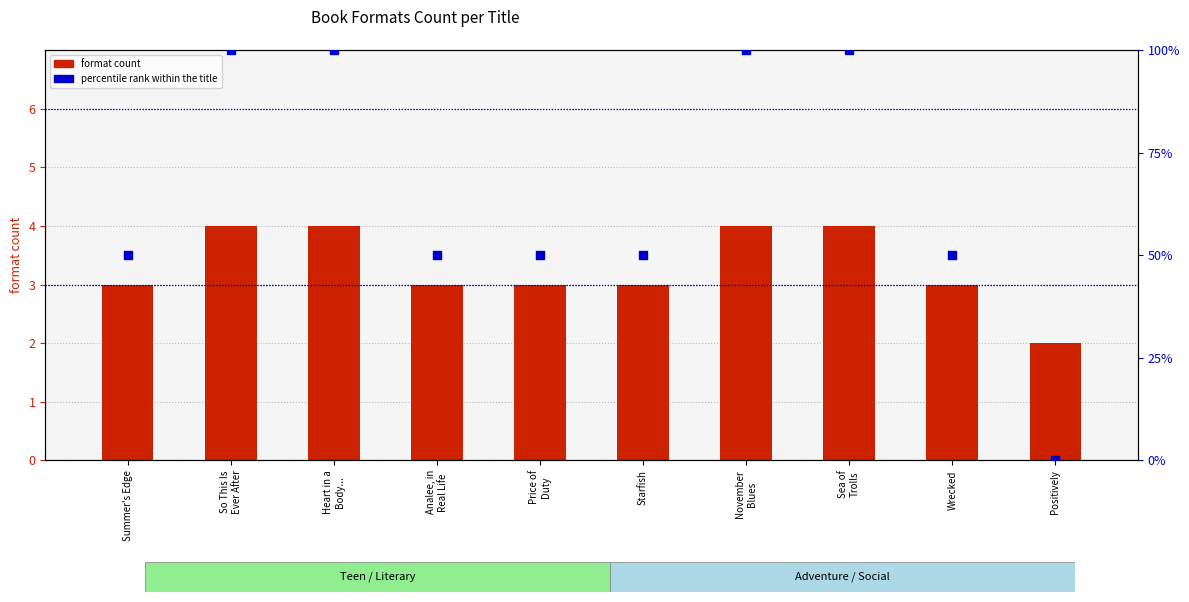

Which series reaches the maximum Y coordinate?

percentile rank within the title